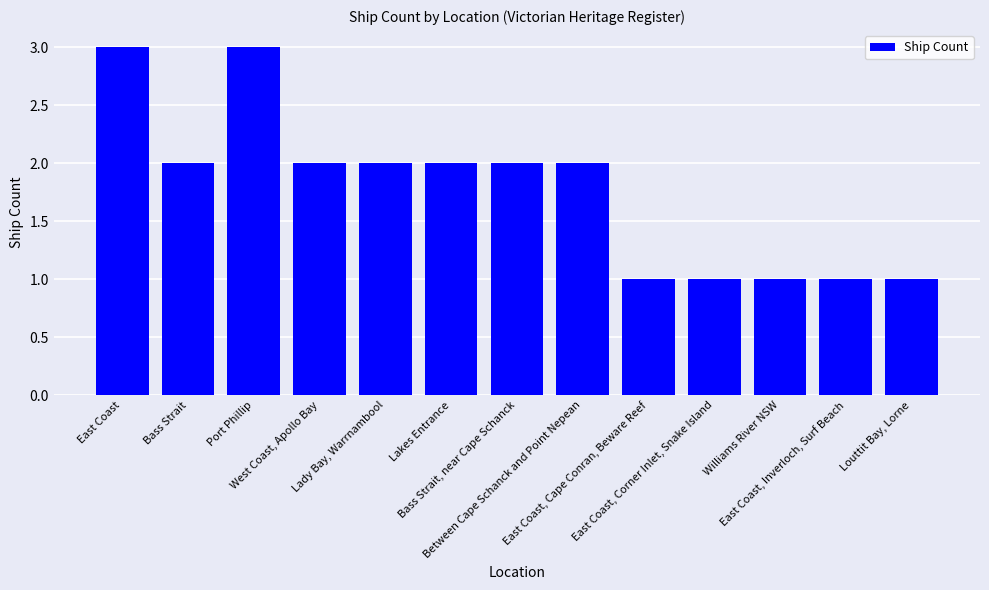

Count the values in the range 1 to 2.

11